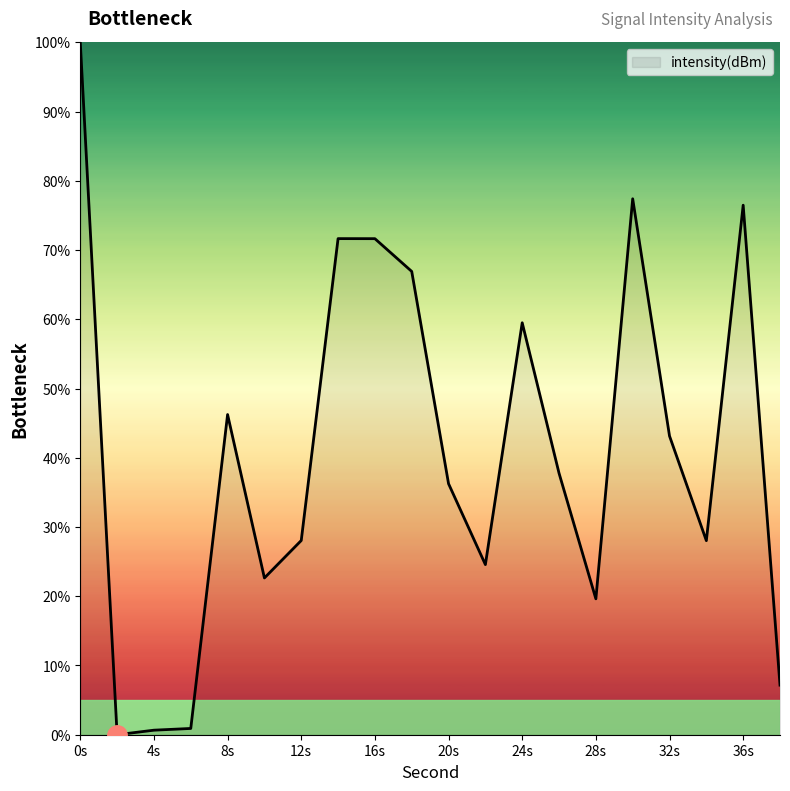

What is the difference between the maximum and minimum values?

100.0